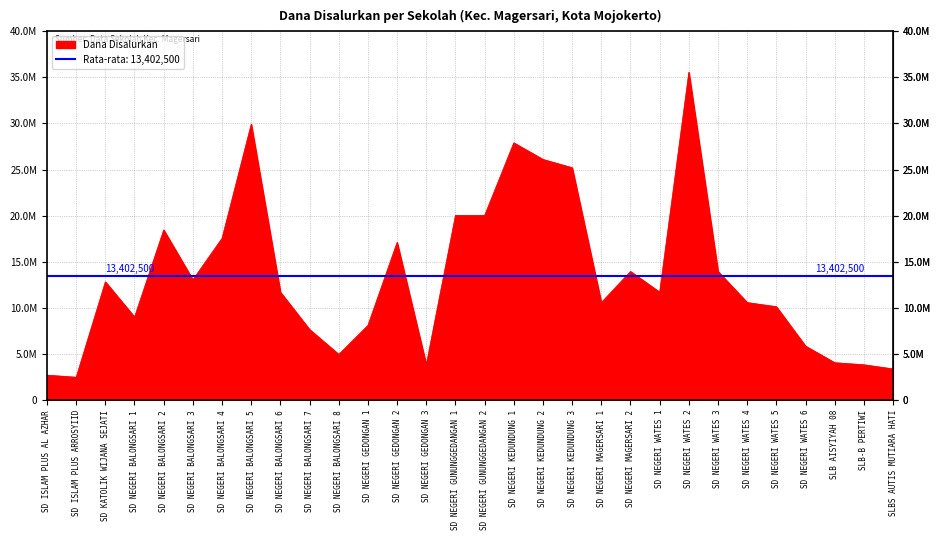

Approximately how many times larger is the value at SD NEGERI KEDUNDUNG 1 compared to SD NEGERI BALONGSARI 4?

1.6